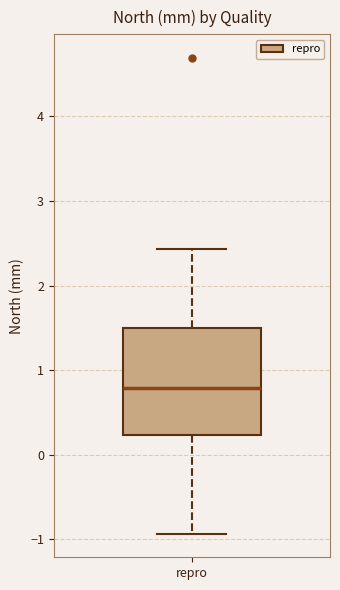

Transcribe this box plot: give where the median line is, the range the box spans, and where the two whiskers end, as read against the y-axis. The values are not printed on the chart, so give them approximately, as read against the axis.

median 0.8, box 0.2 to 1.5, whiskers -0.9 to 2.4